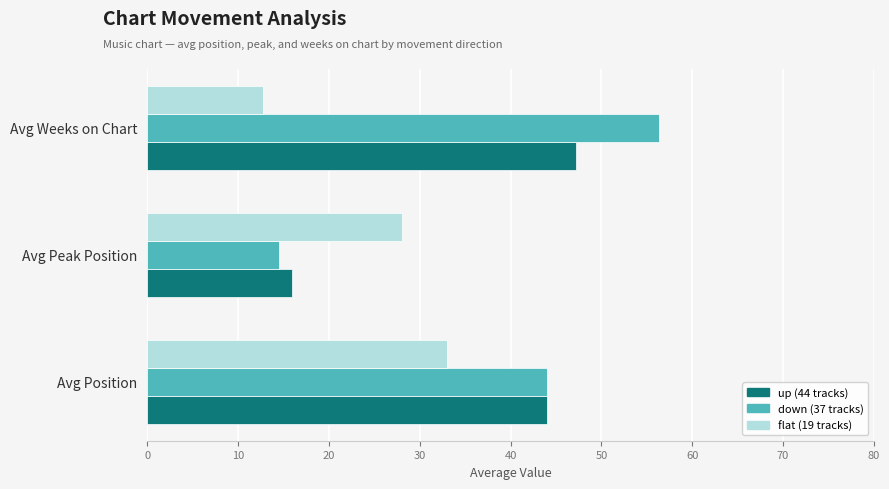

How many data points does each series have?

3